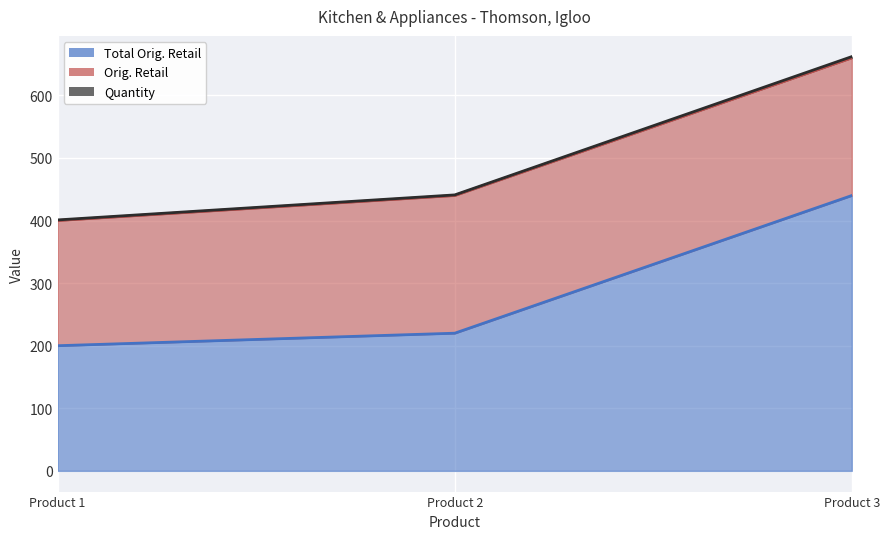

Which series has the largest range (max minus min)?

Quantity